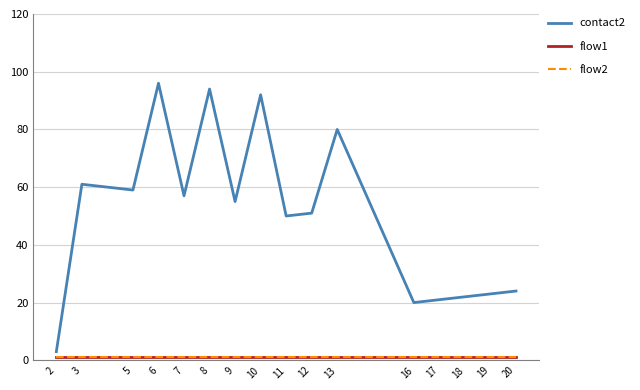

True or false: flow1 has more than 2 points higher than both neighbors.

False